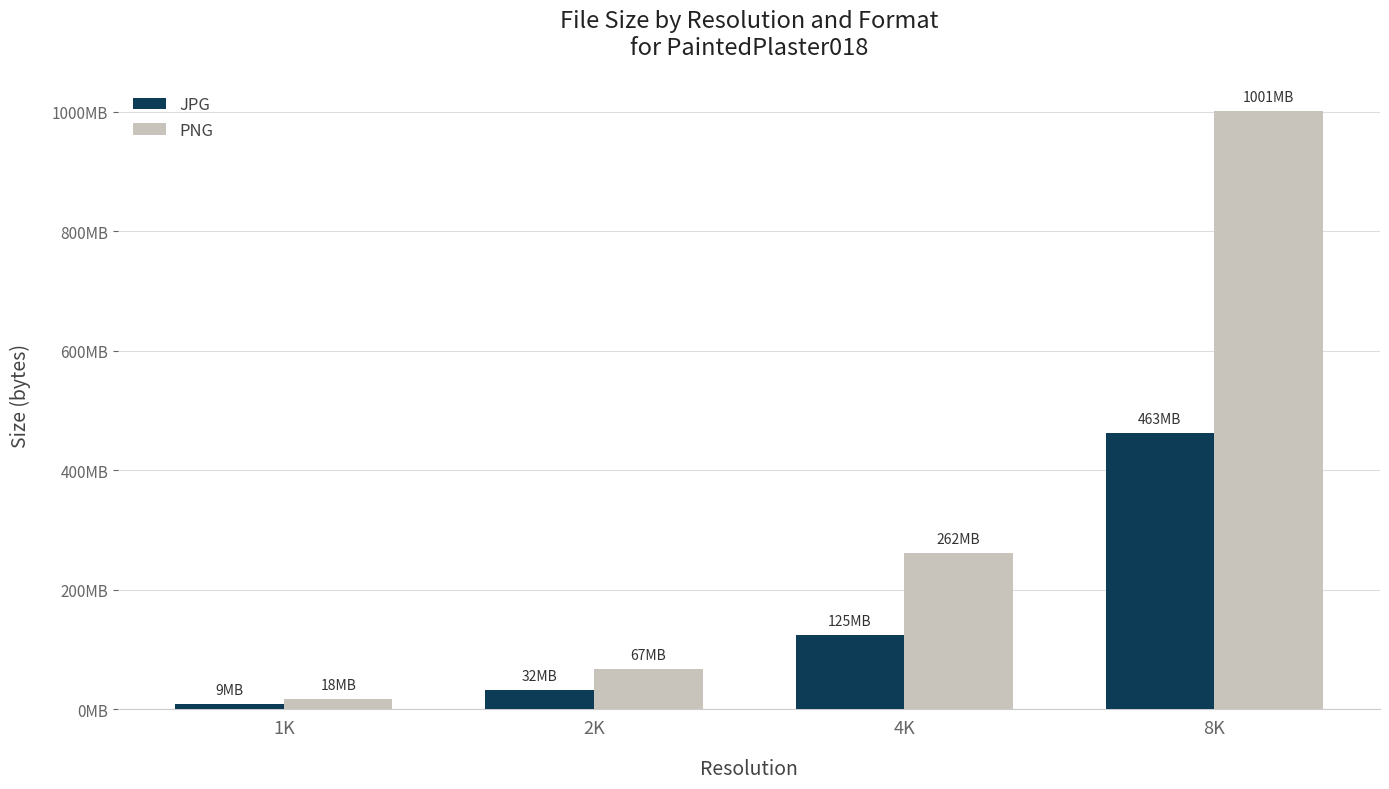

Reading right to left, what are all the values shown in this chart?

JPG: 462843760	124694942	32367914	9064395
PNG: 1000592686	261650798	67090935	17844883